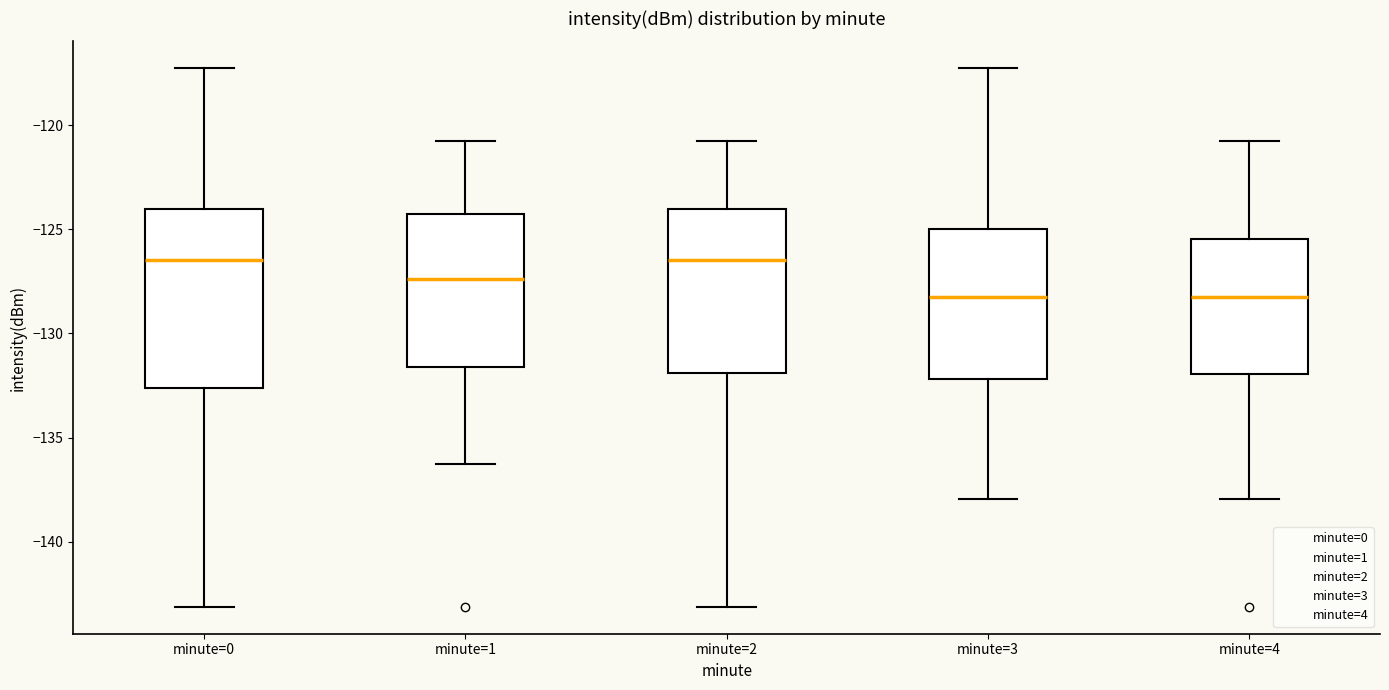

Reading left to right, transcribe this box plot: for each box, give where its median line is, the range the box spans, and where its two whiskers end, as read against the y-axis. The values are not printed on the chart, so give them approximately, as read against the axis.

minute=0: median -126.5, box -132.5 to -124.0, whiskers -143.0 to -117.5
minute=1: median -127.5, box -131.5 to -124.5, whiskers -136.5 to -121.0
minute=2: median -126.5, box -132.0 to -124.0, whiskers -143.0 to -121.0
minute=3: median -128.0, box -132.0 to -125.0, whiskers -138.0 to -117.5
minute=4: median -128.0, box -132.0 to -125.5, whiskers -138.0 to -121.0